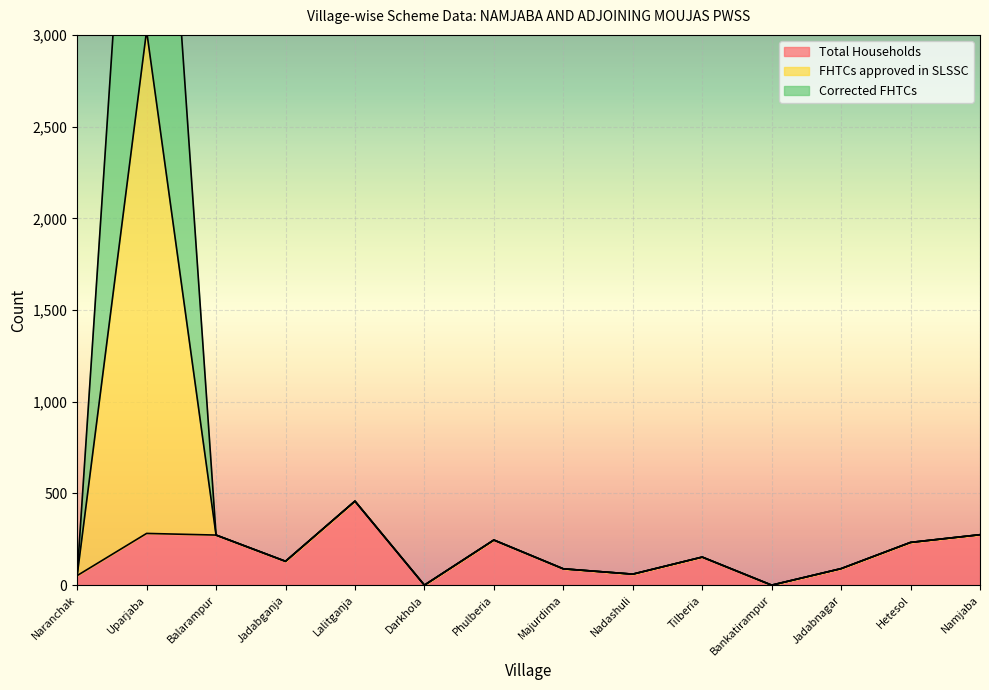

Rank the categories by Total Households value from lowest to highest.

Darkhola, Bankatirampur, Naranchak, Nadashuli, Majurdima, Jadabnagar, Jadabganja, Tilberia, Hetesol, Phulberia, Balarampur, Namjaba, Uparjaba, Lalitganja